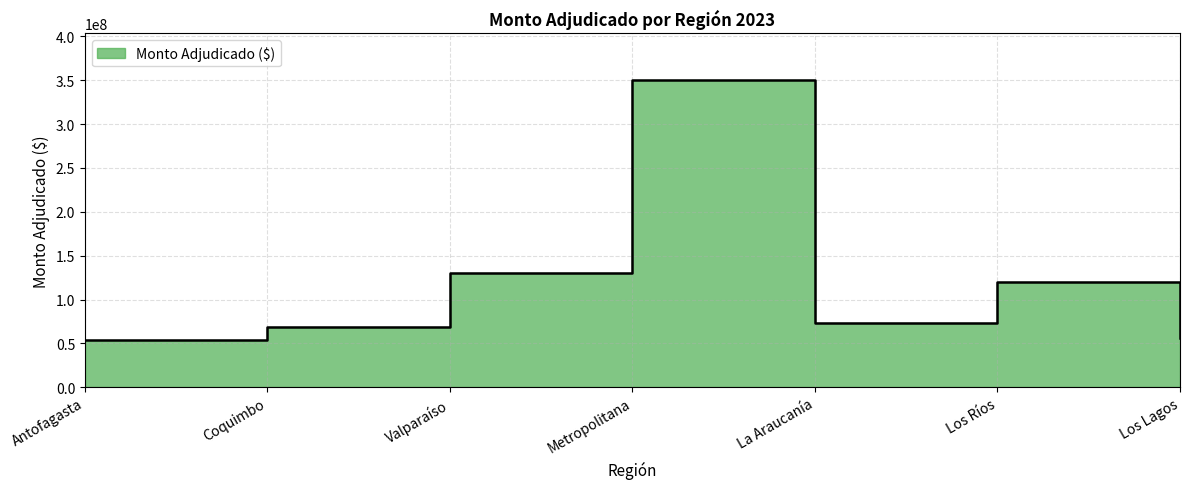

Where is the first local maximum?

Metropolitana